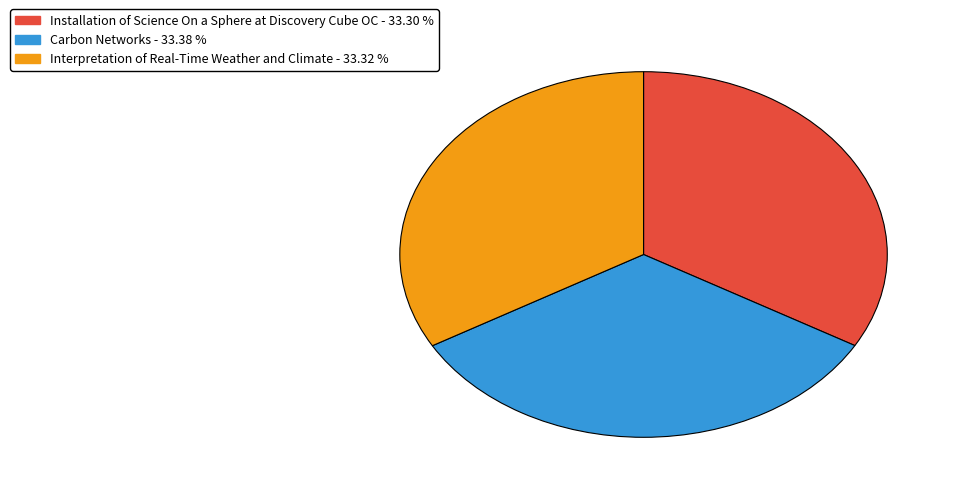

What is the ratio of the value at Carbon Networks to the value at Interpretation of Real-Time Weather and Climate?

1.0